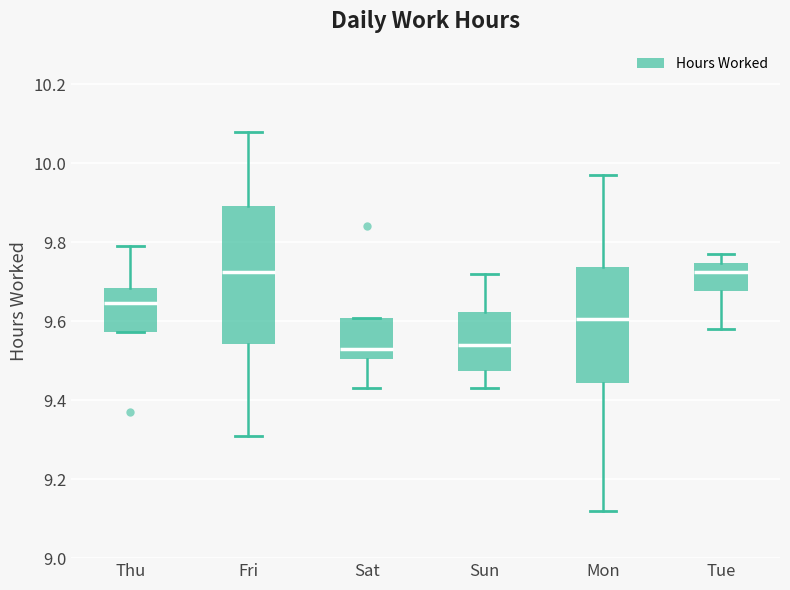

Reading left to right, read every box against the y-axis: the position of its median line, the range the box covers, and the ends of its whiskers. The values are not printed on the chart, so give them approximately, as read against the axis.

Thu: median 9.64, box 9.58 to 9.68, whiskers 9.58 to 9.80
Fri: median 9.72, box 9.54 to 9.90, whiskers 9.32 to 10.08
Sat: median 9.54, box 9.50 to 9.60, whiskers 9.44 to 9.60
Sun: median 9.54, box 9.48 to 9.62, whiskers 9.44 to 9.72
Mon: median 9.60, box 9.44 to 9.74, whiskers 9.12 to 9.98
Tue: median 9.72, box 9.68 to 9.74, whiskers 9.58 to 9.78